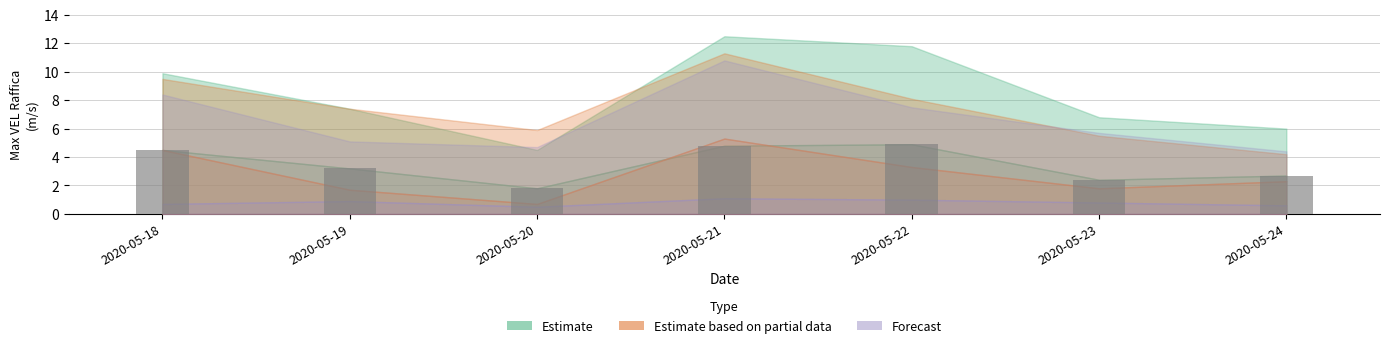

What is the value of the 2nd bar from the left?

3.2